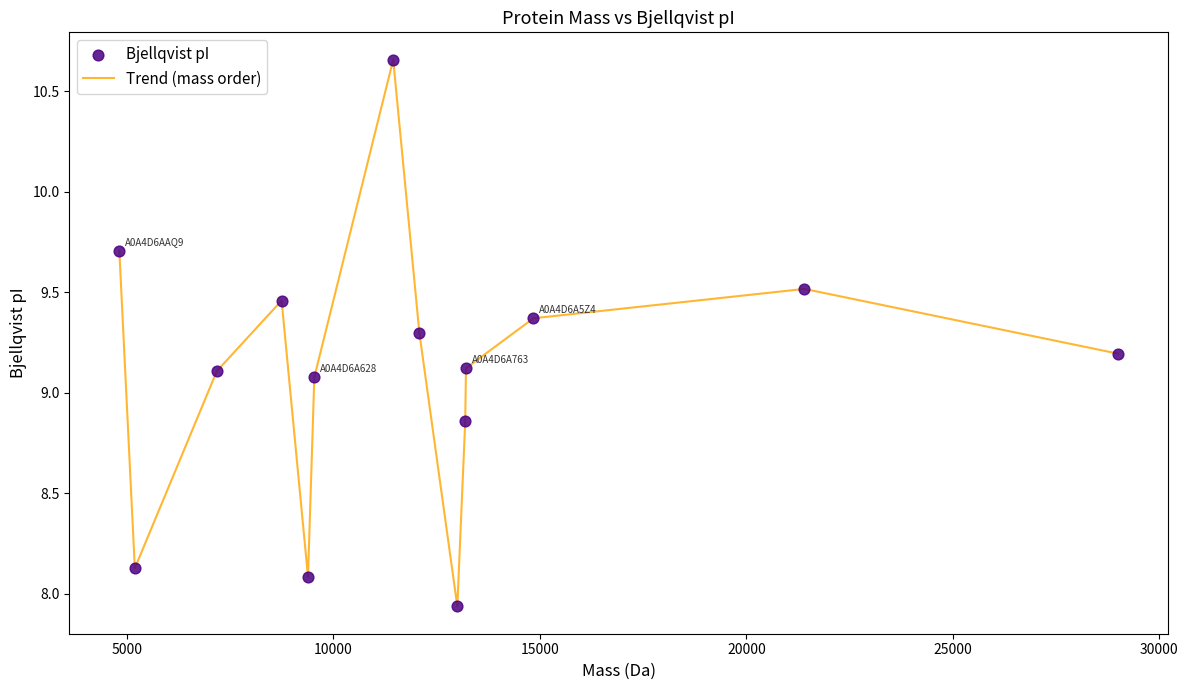

How many lines are shown in the chart?

1